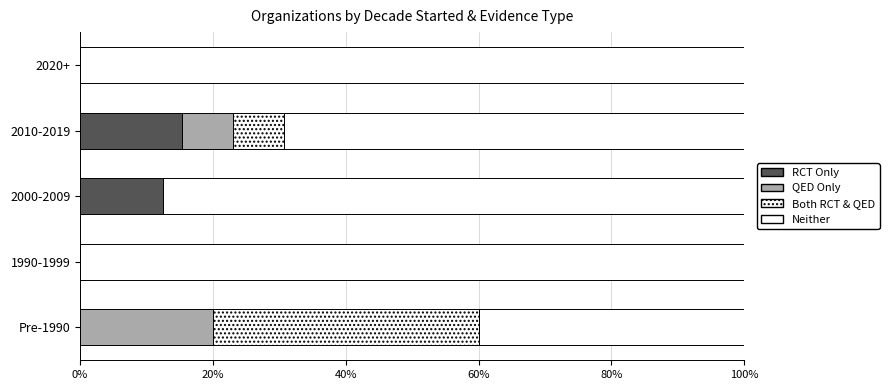

Rank the series by their maximum value, from highest to lowest.

Neither, Both RCT & QED, QED Only, RCT Only